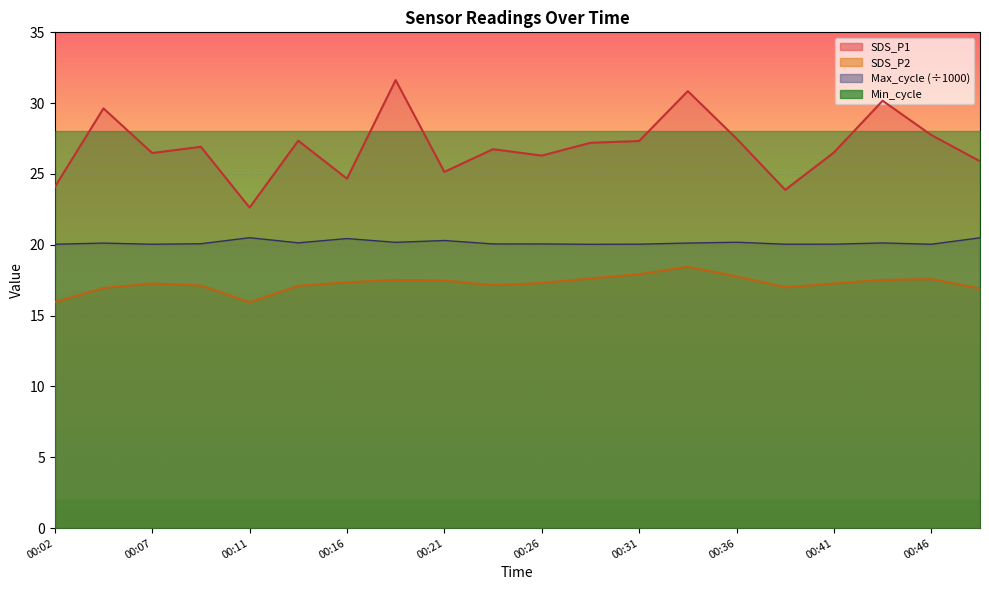

True or false: Max_cycle and SDS_P2 cross at least once.

False